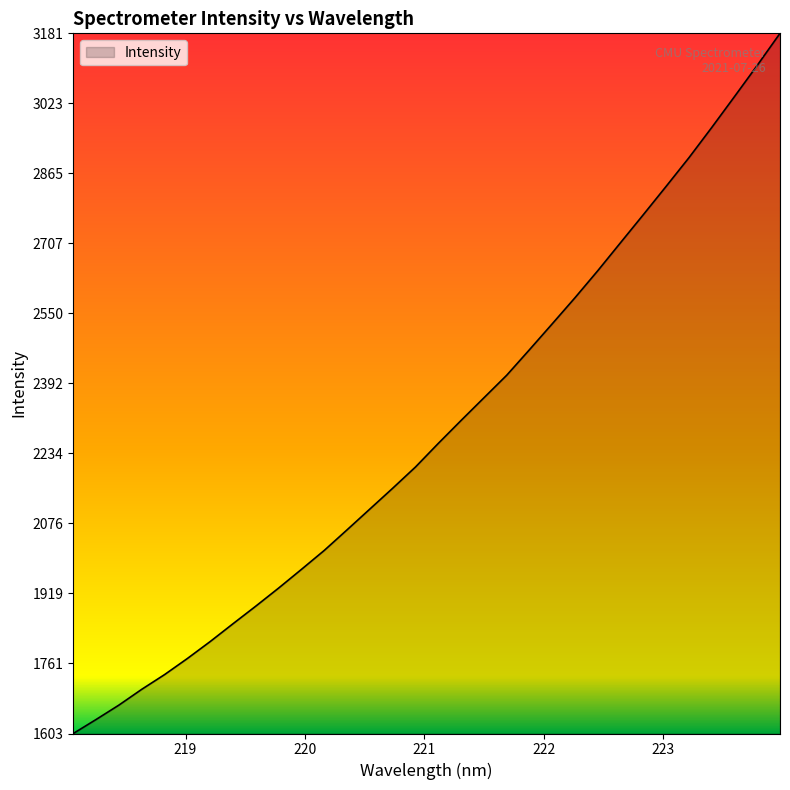

What is the smallest value displayed?

1603.1